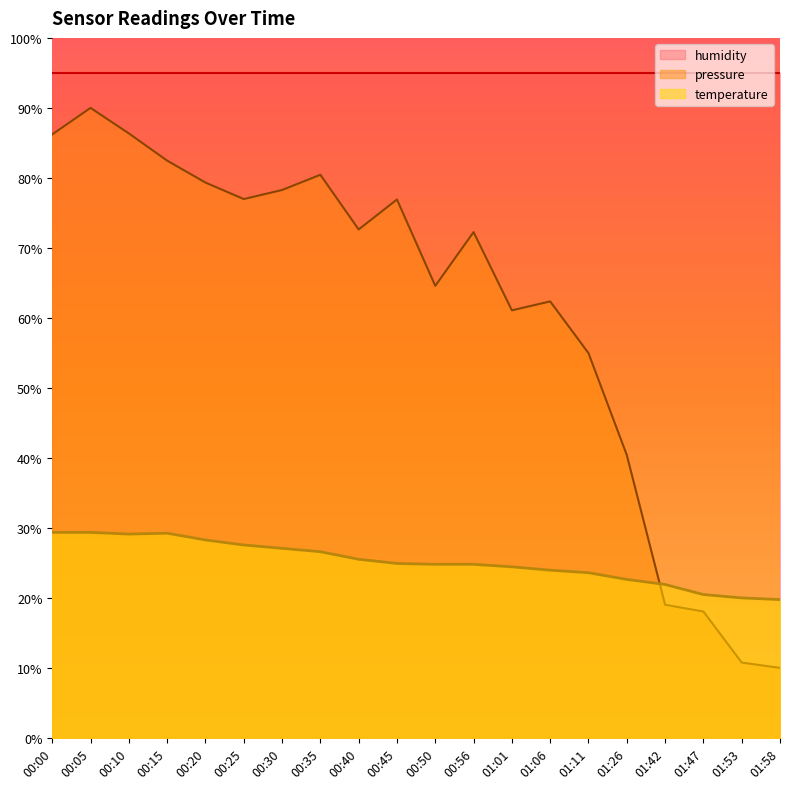

Which category has the lowest value across all series?

01:58